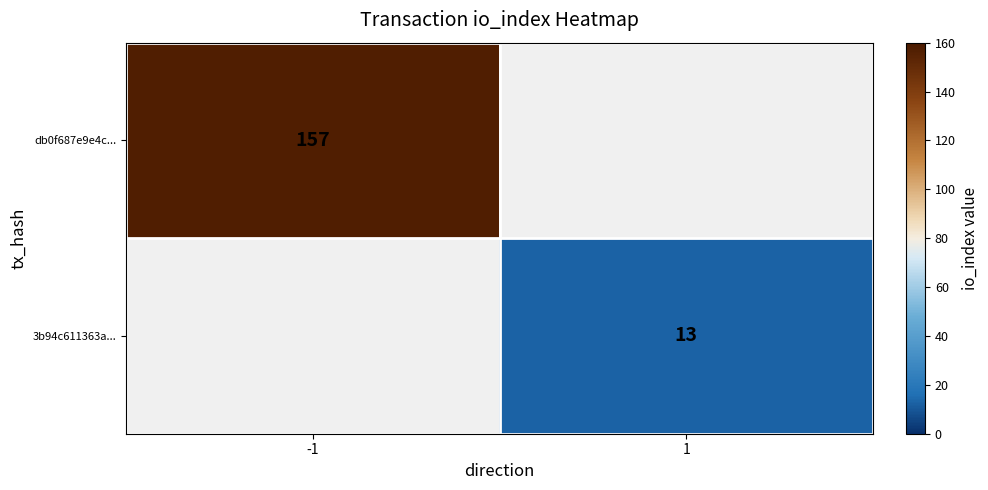

The value of 3b94c611363a... at 1 is 3. True or false?

False